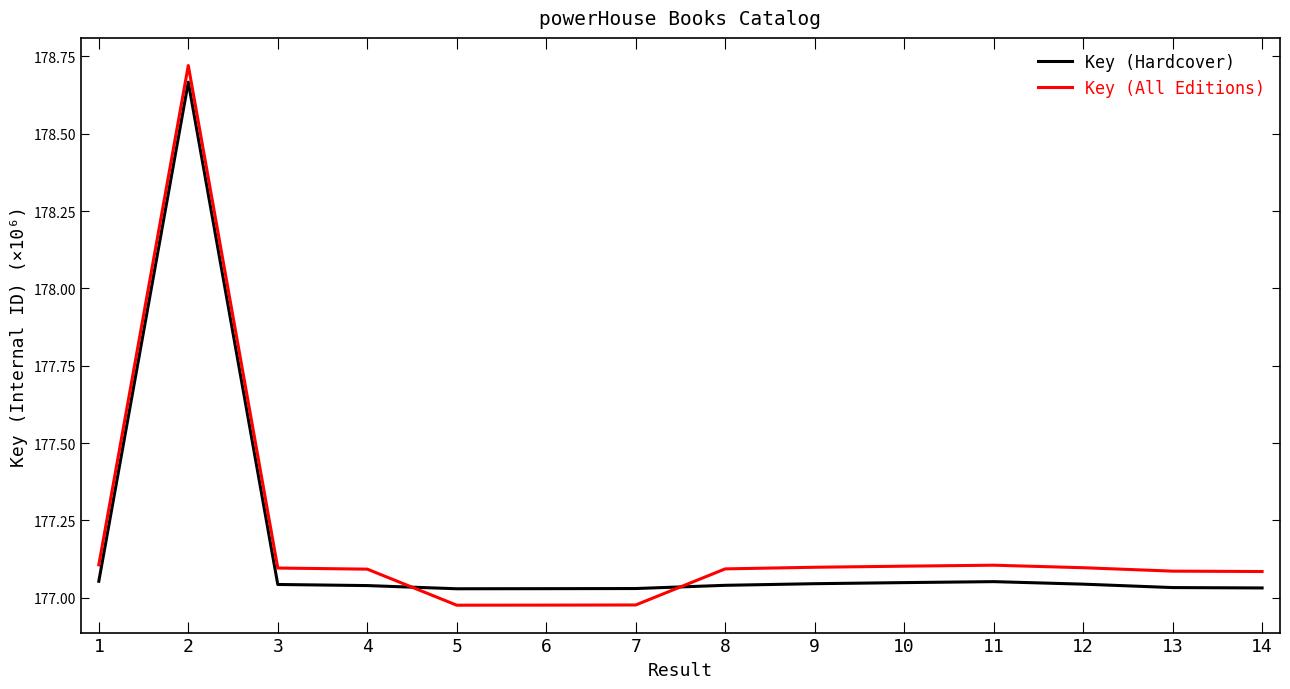

True or false: Key (Hardcover) has a value of 55.1 at 2.

False